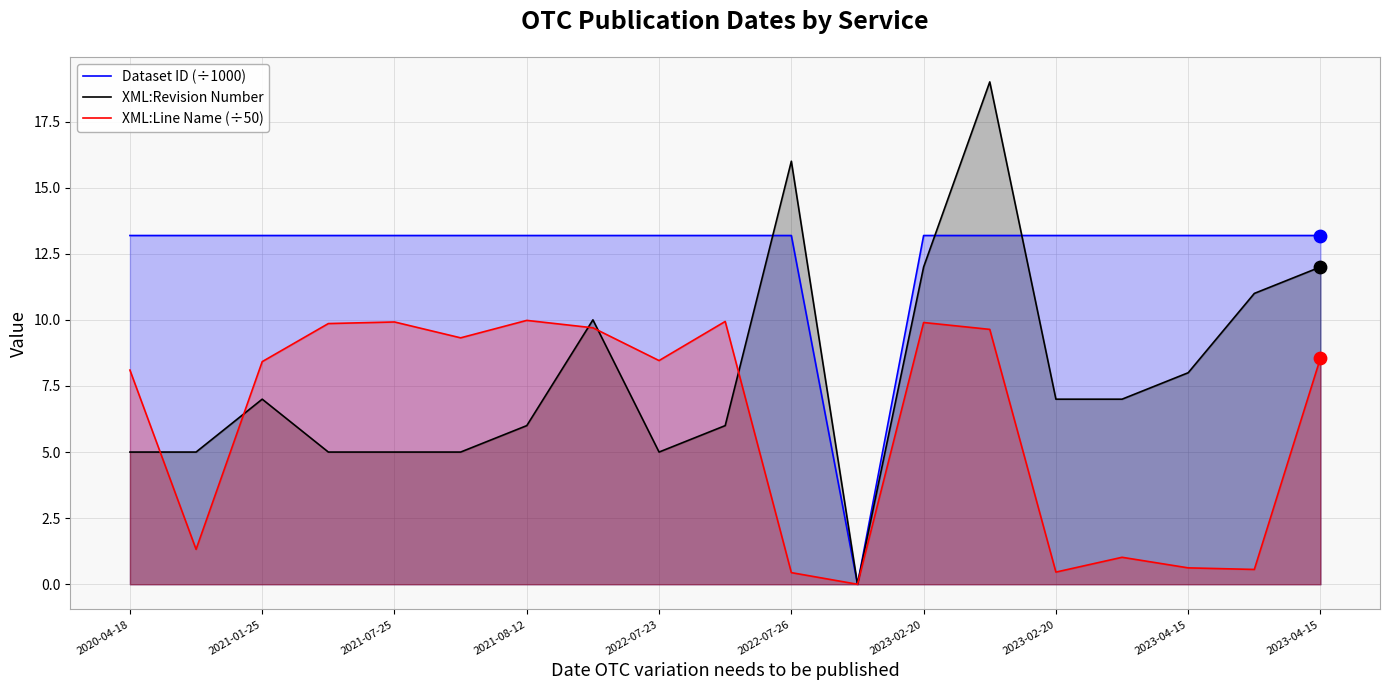

What are all the series names shown in the legend?

Dataset ID (÷1000), XML:Revision Number, XML:Line Name (÷50)